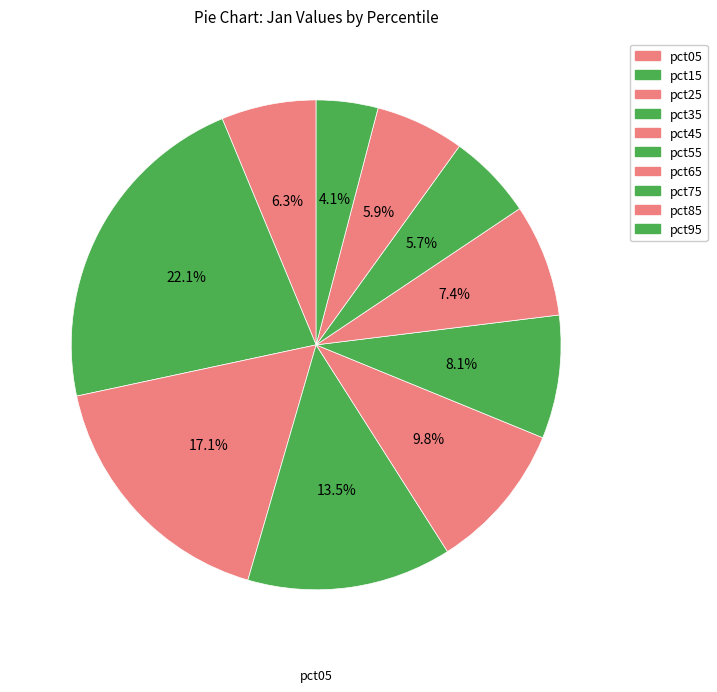

To the nearest percent, what percentage of the pie is pct75?

6%